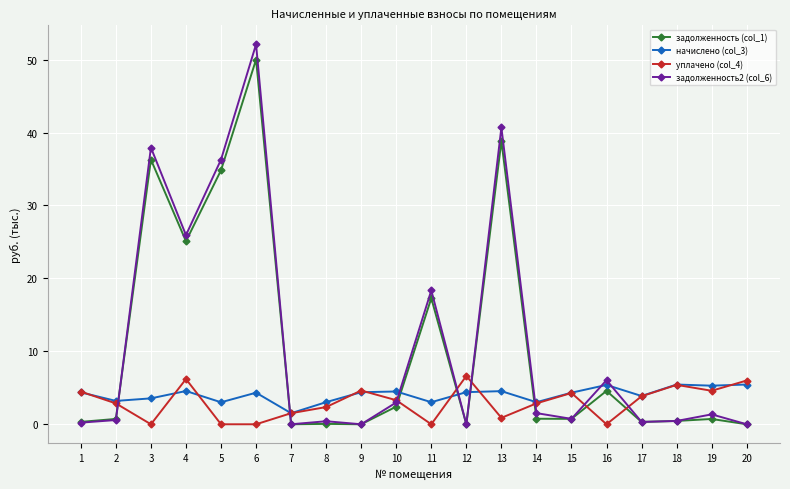

Which series has the largest range (max minus min)?

задолженность2 (col_6)